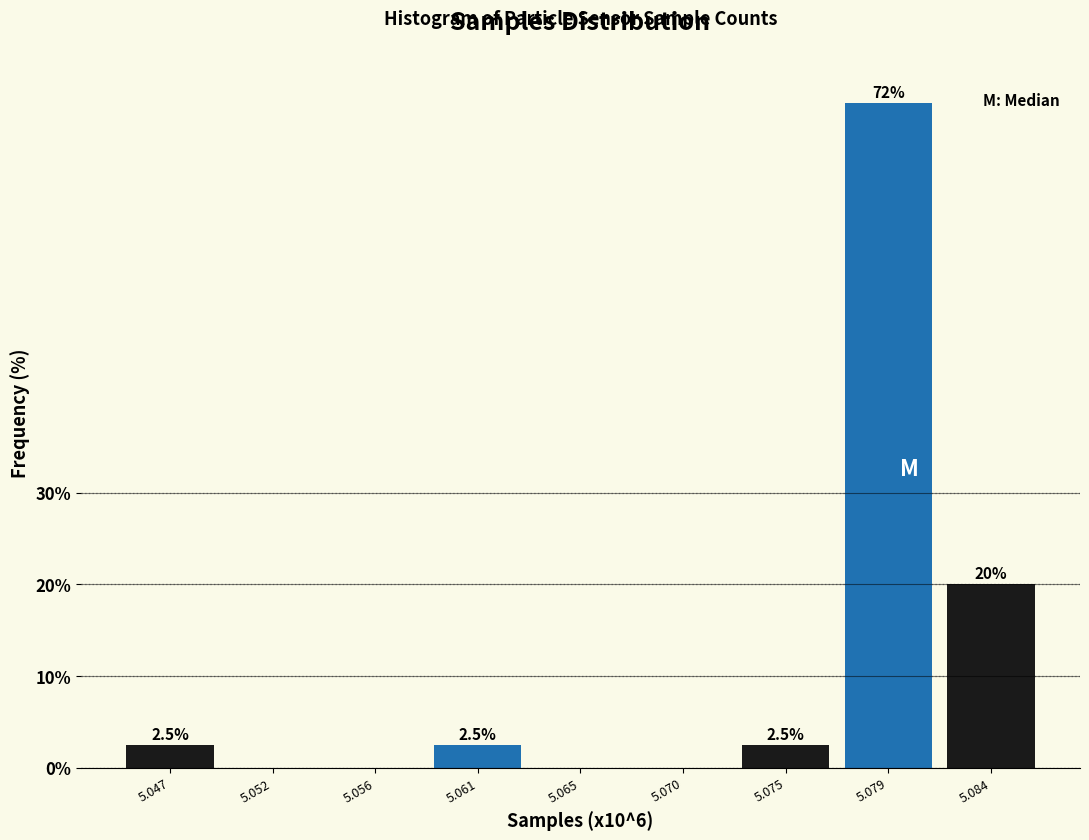

Reading left to right, extract all data points from this chart.

5.047=2.5	5.052=0.0	5.056=0.0	5.061=2.5	5.065=0.0	5.070=0.0	5.075=2.5	5.079=72.5	5.084=20.0